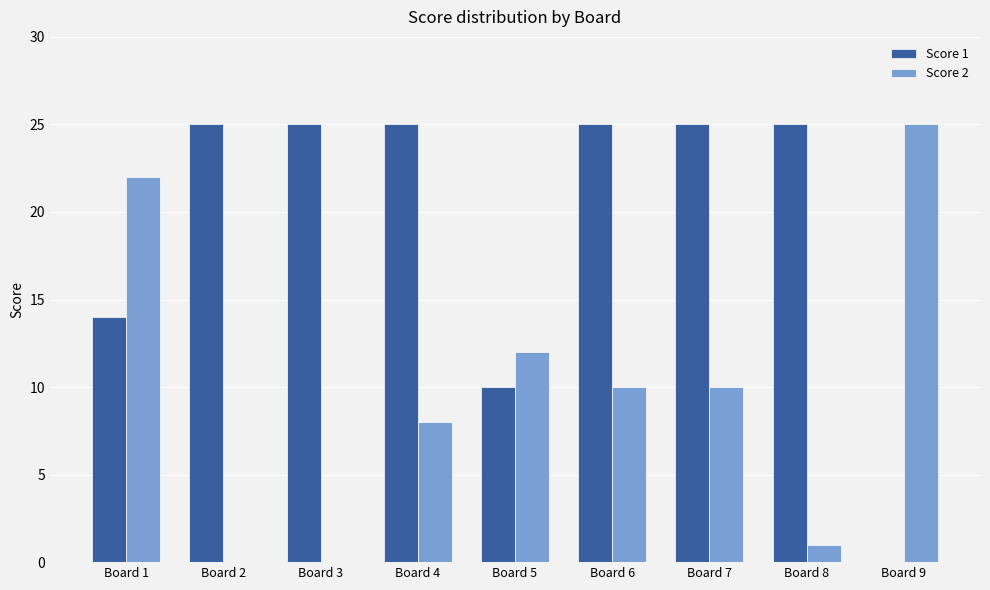

How many data points does each series have?

9